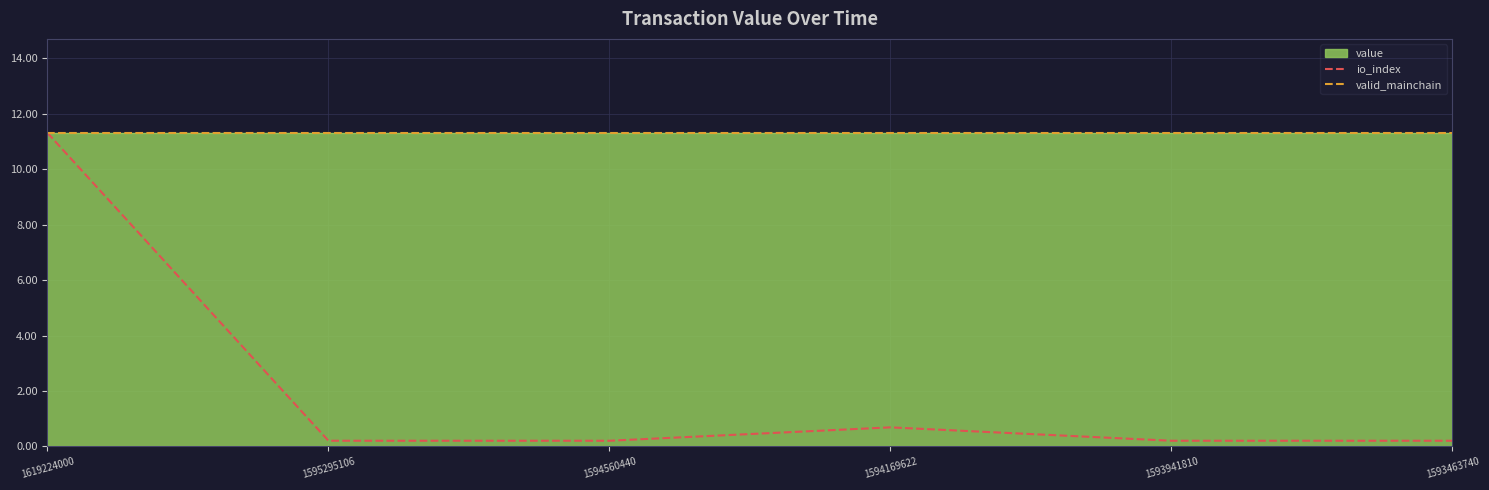

Which series has the widest spread of values?

io_index